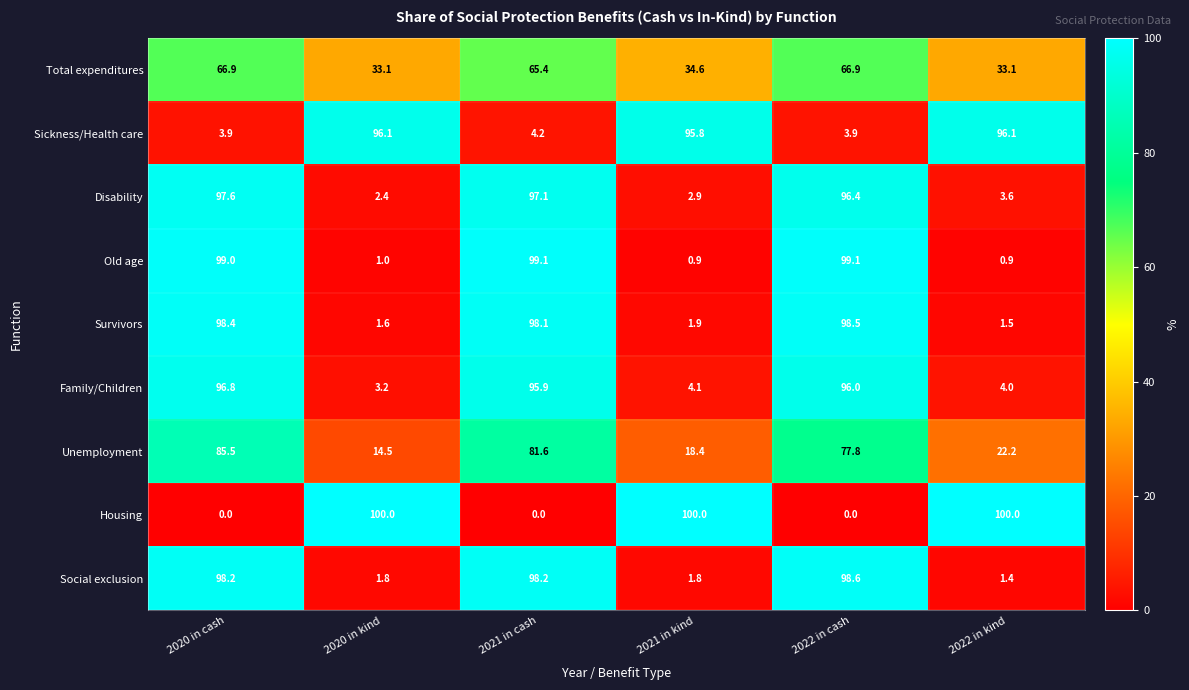

What is the sum of the Disability values at 2020 in cash and 2022 in cash?

194.0